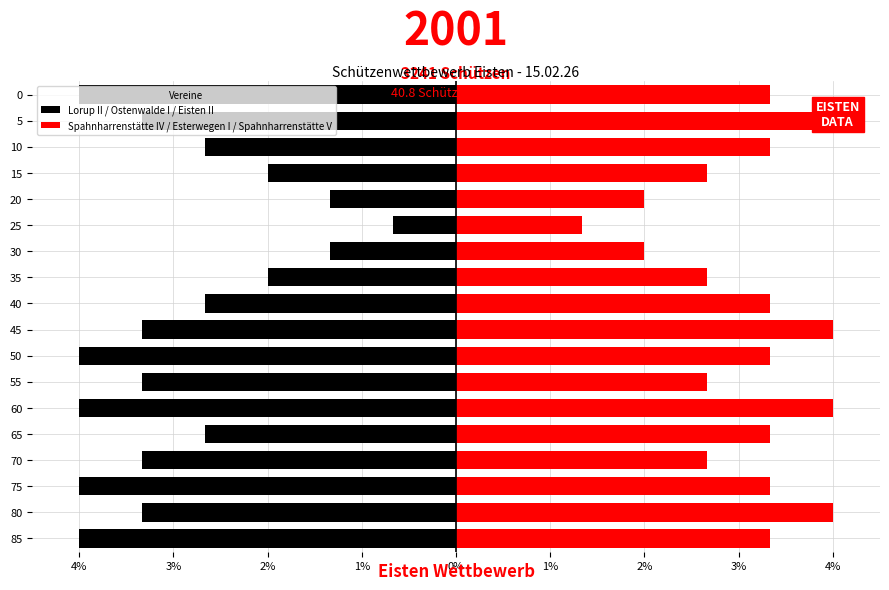

Between 85 and 45, which series saw the biggest shift?

Lorup II / Ostenwalde I / Eisten II